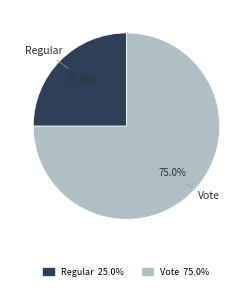

What portion of the pie excludes Regular?

75.0%